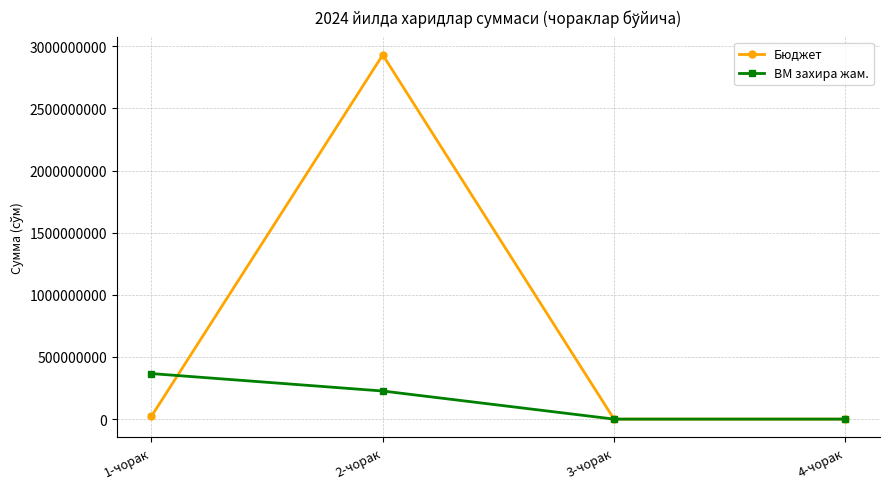

True or false: Бюджет and ВМ захира жам. intersect in this chart.

True